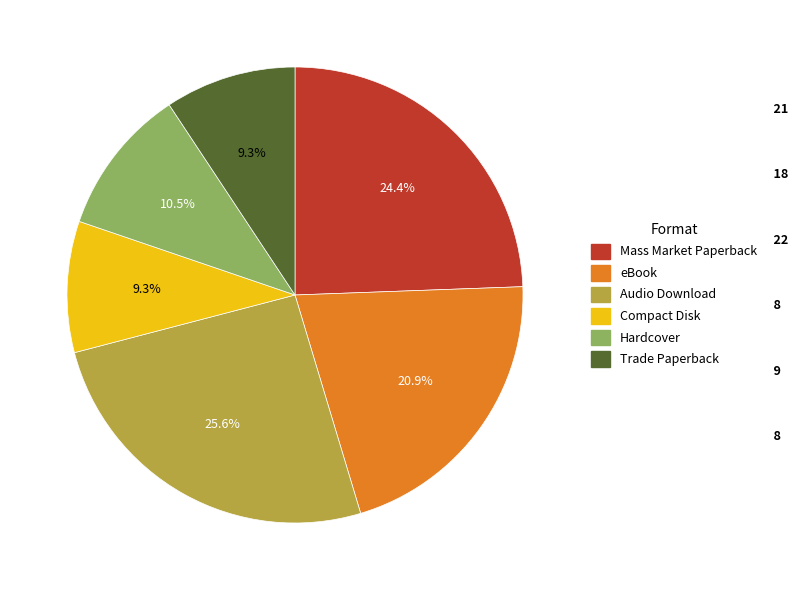

Between Hardcover and Audio Download, which is larger?

Audio Download